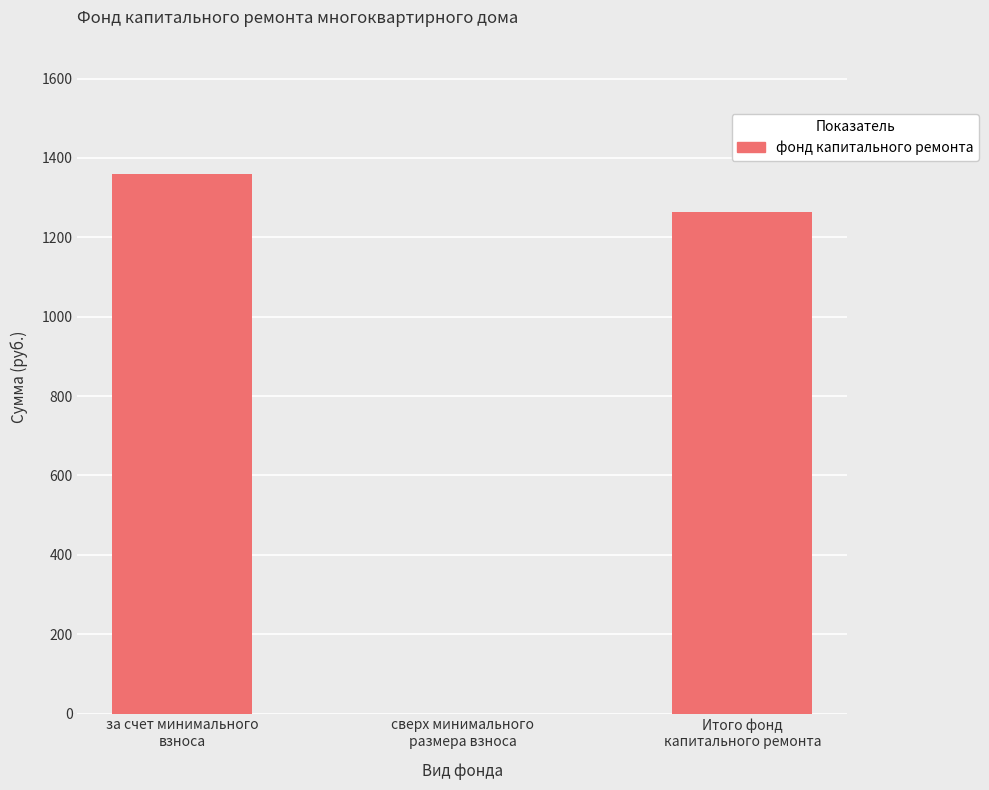

What is the greatest value displayed?

1358.4